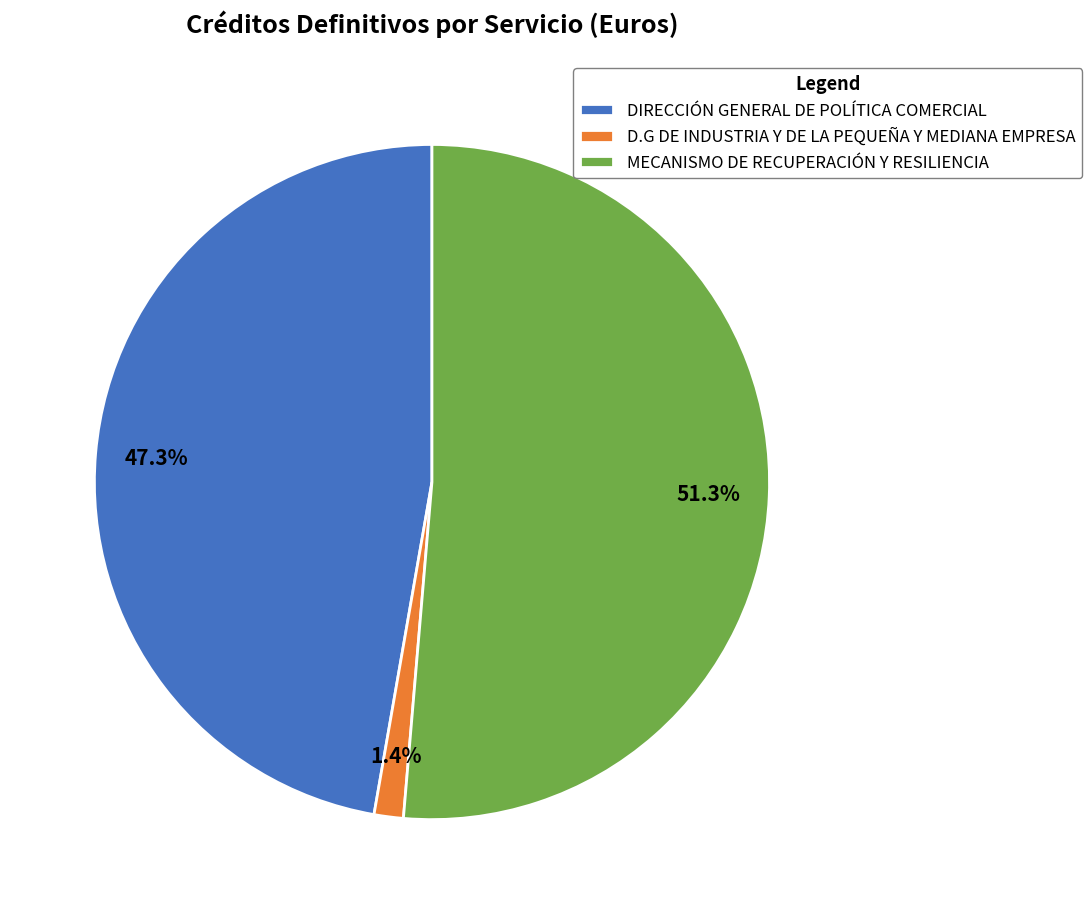

Between DIRECCIÓN GENERAL DE POLÍTICA COMERCIAL and D.G DE INDUSTRIA Y DE LA PEQUEÑA Y MEDIANA EMPRESA, which is larger?

DIRECCIÓN GENERAL DE POLÍTICA COMERCIAL